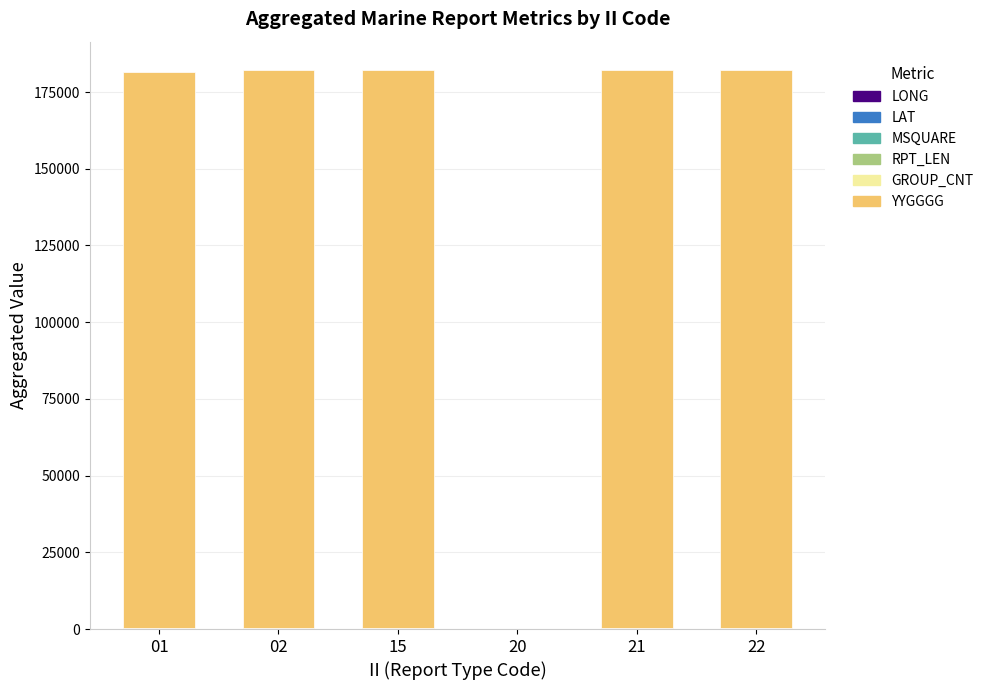

Between 01 and 21, which is larger?

21